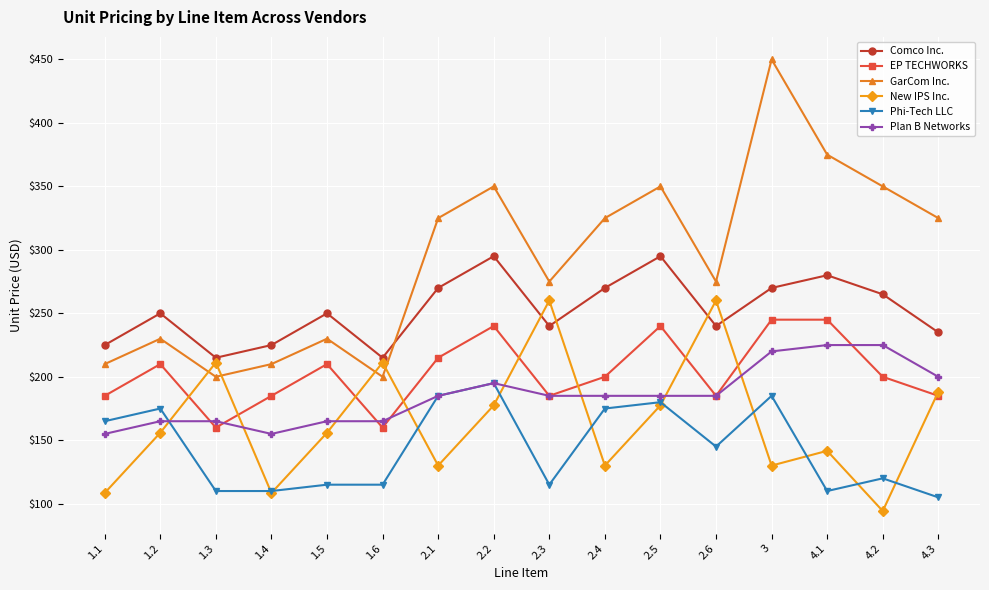

The value of EP TECHWORKS at 4.3 is 185.0. True or false?

True